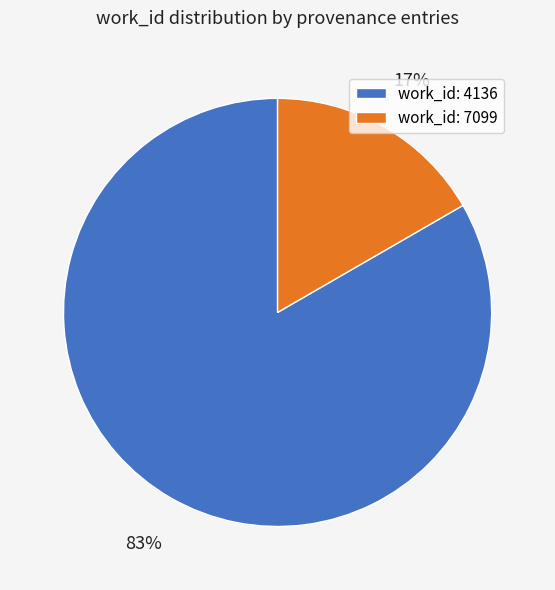

Count the number of slices in the pie.

2